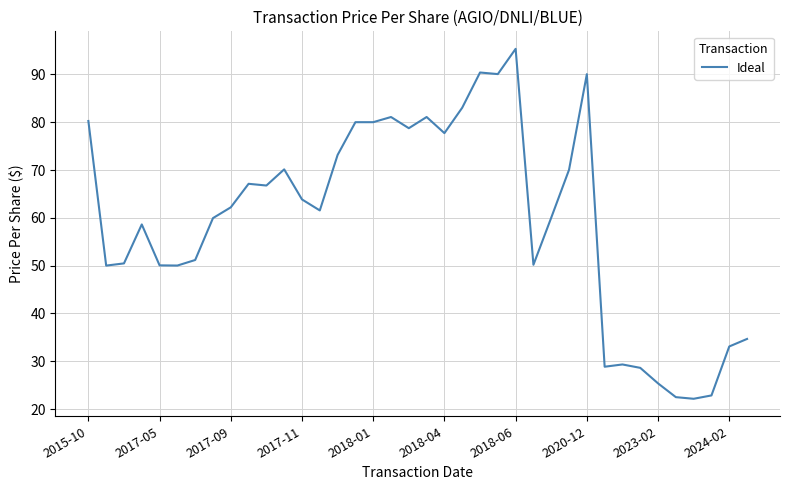

What is the difference between the maximum and minimum values?

73.2